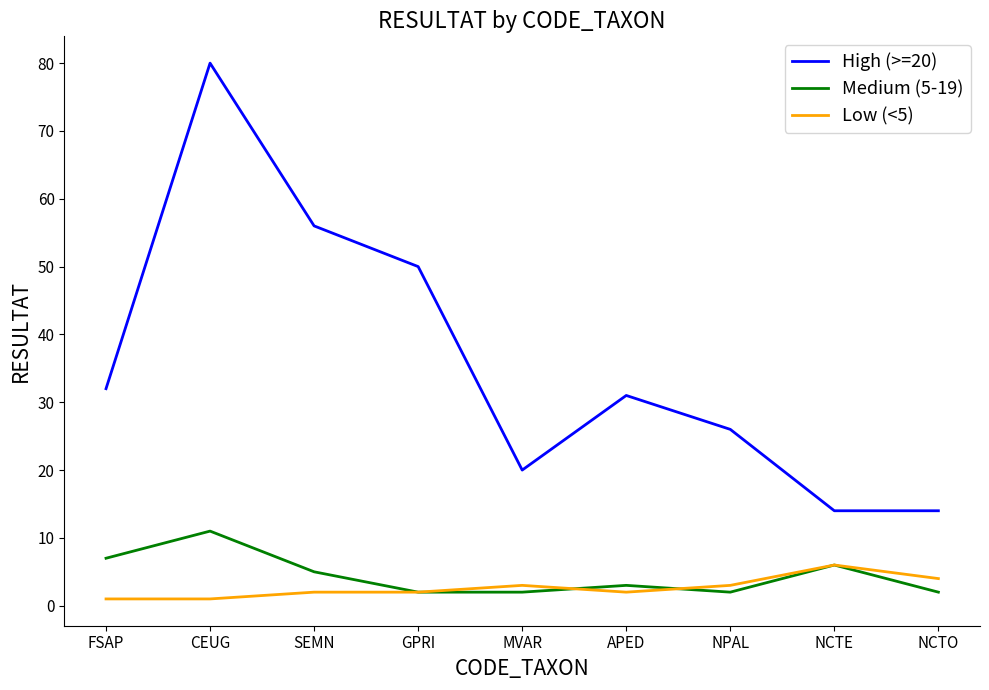

The value of High (>=20) at NPAL is 44. True or false?

False